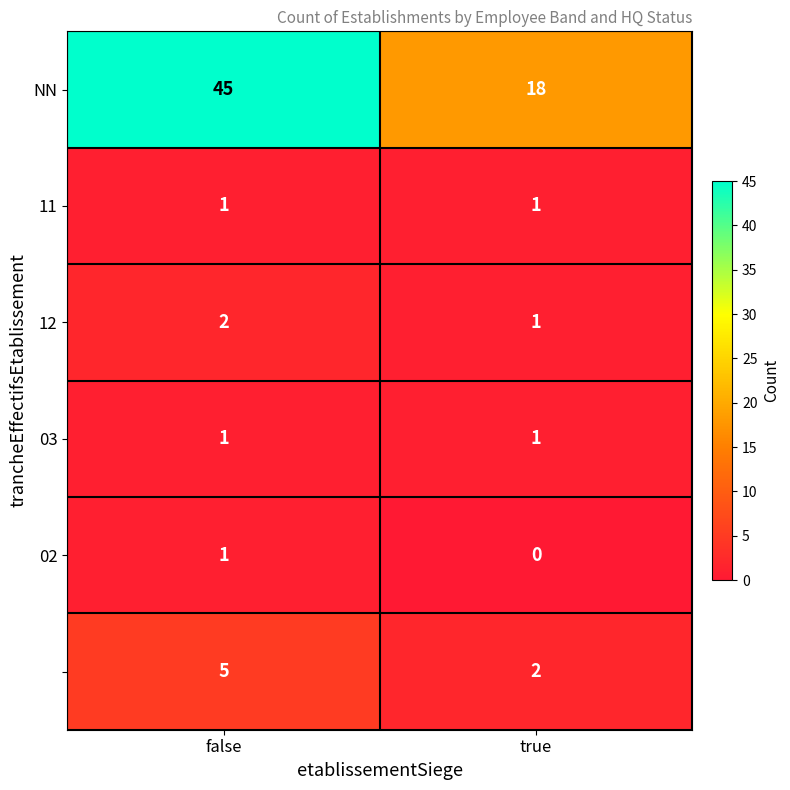

What is the difference between the highest and lowest values at true?

18